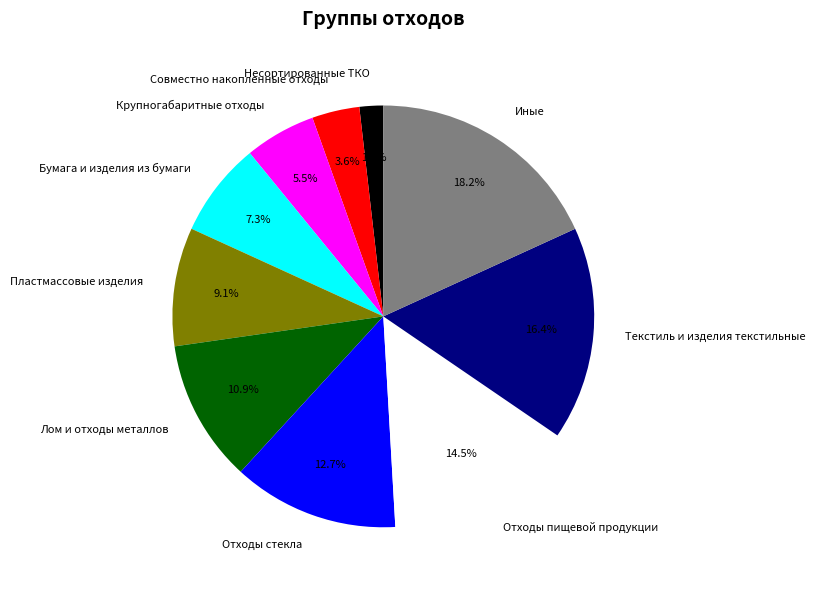

Which category has the biggest portion of the pie?

Иные